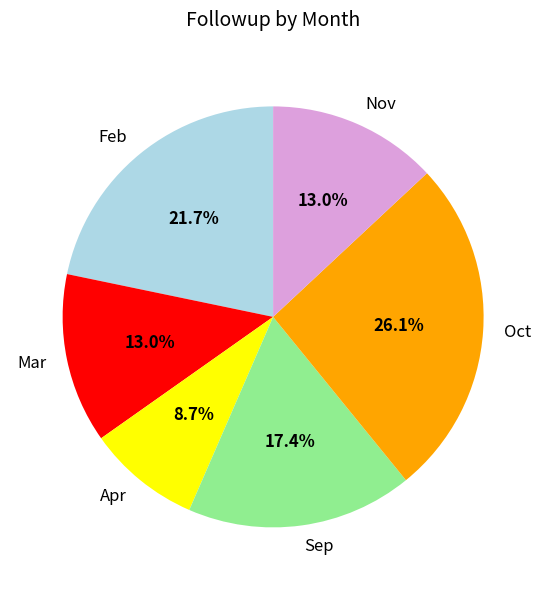

To the nearest percent, what portion does Apr represent?

9%